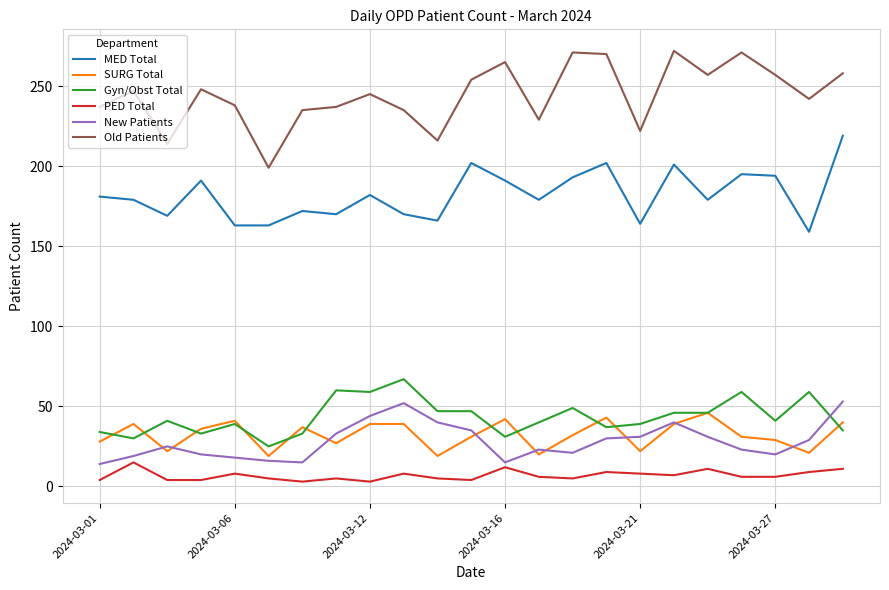

True or false: Gyn/Obst Total and Old Patients intersect in this chart.

False